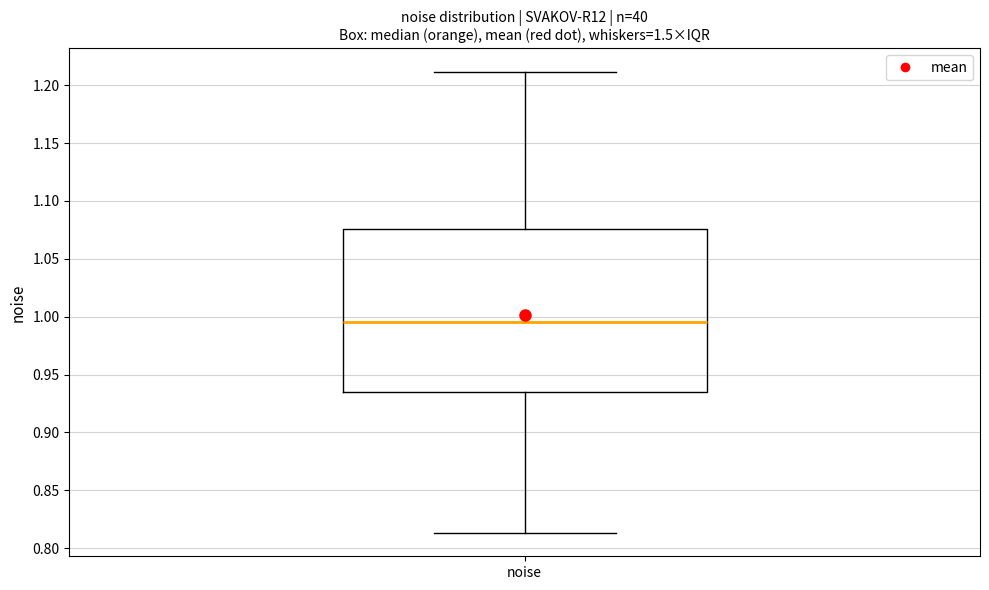

Transcribe this box plot: give where the median line is, the range the box spans, and where the two whiskers end, as read against the y-axis. The values are not printed on the chart, so give them approximately, as read against the axis.

median 0.995, box 0.935 to 1.075, whiskers 0.815 to 1.210